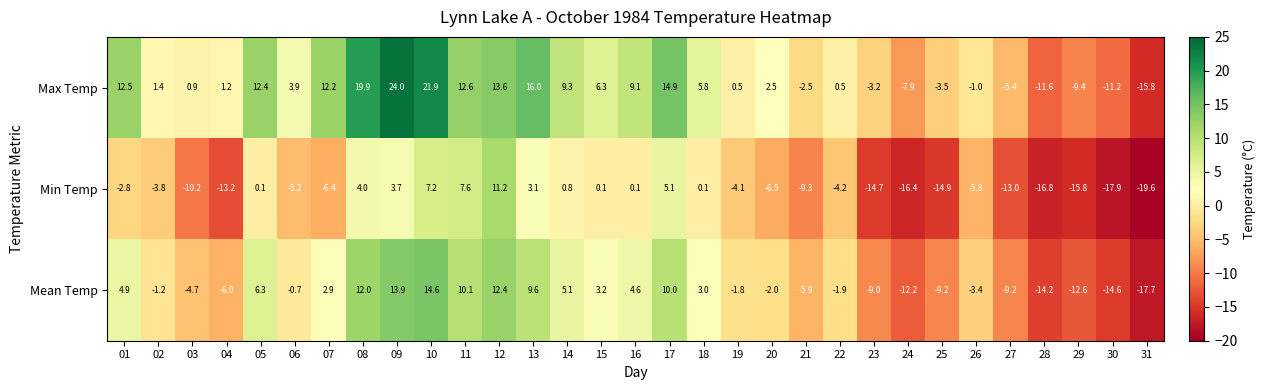

What is the average value of the Max Temp series?

4.2